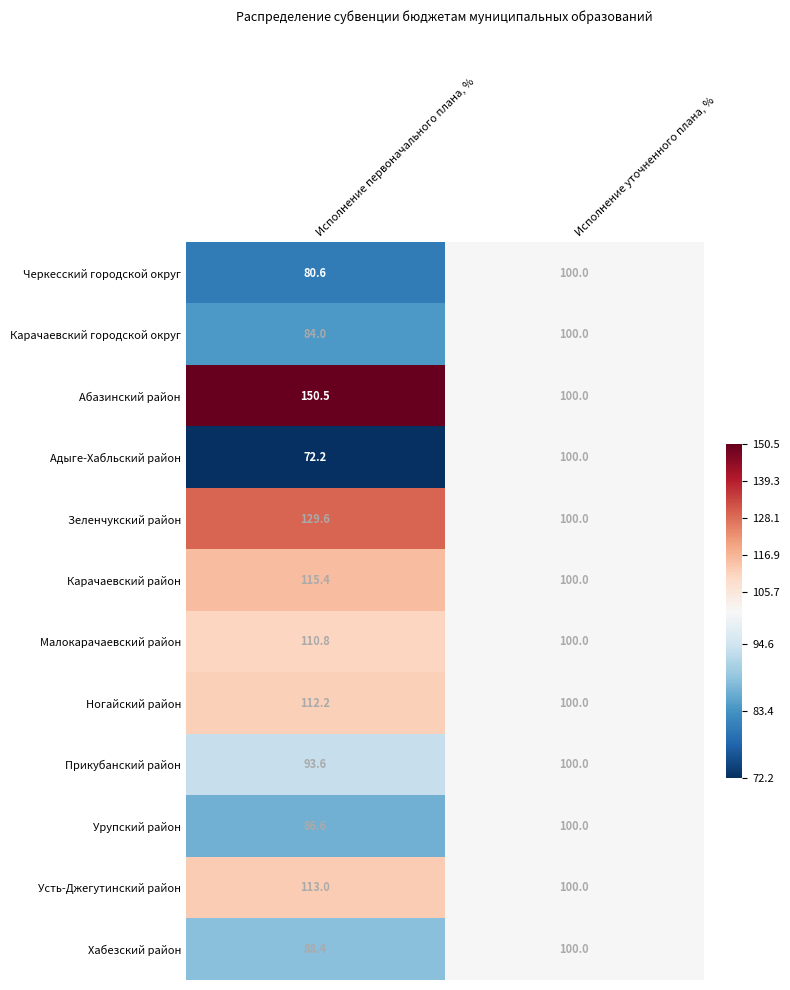

What is the sum of the Урупский район values at Исполнение первоначального плана, % and Исполнение уточненного плана, %?

186.6